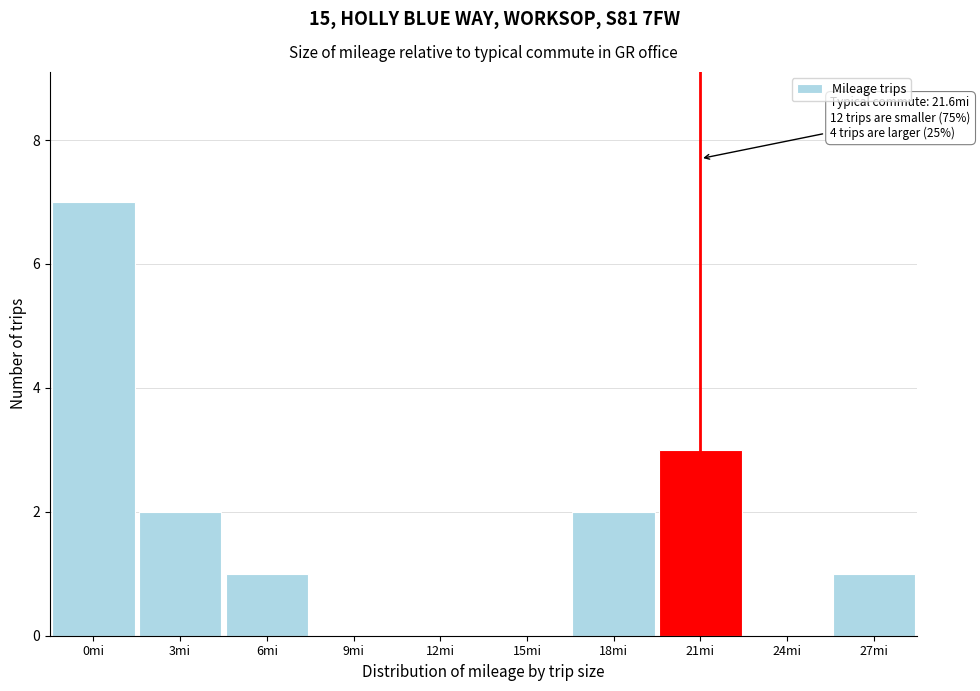

Reading left to right, what are all the values shown in this chart?

0mi=7	3mi=2	6mi=1	9mi=0	12mi=0	15mi=0	18mi=2	21mi=3	24mi=0	27mi=1